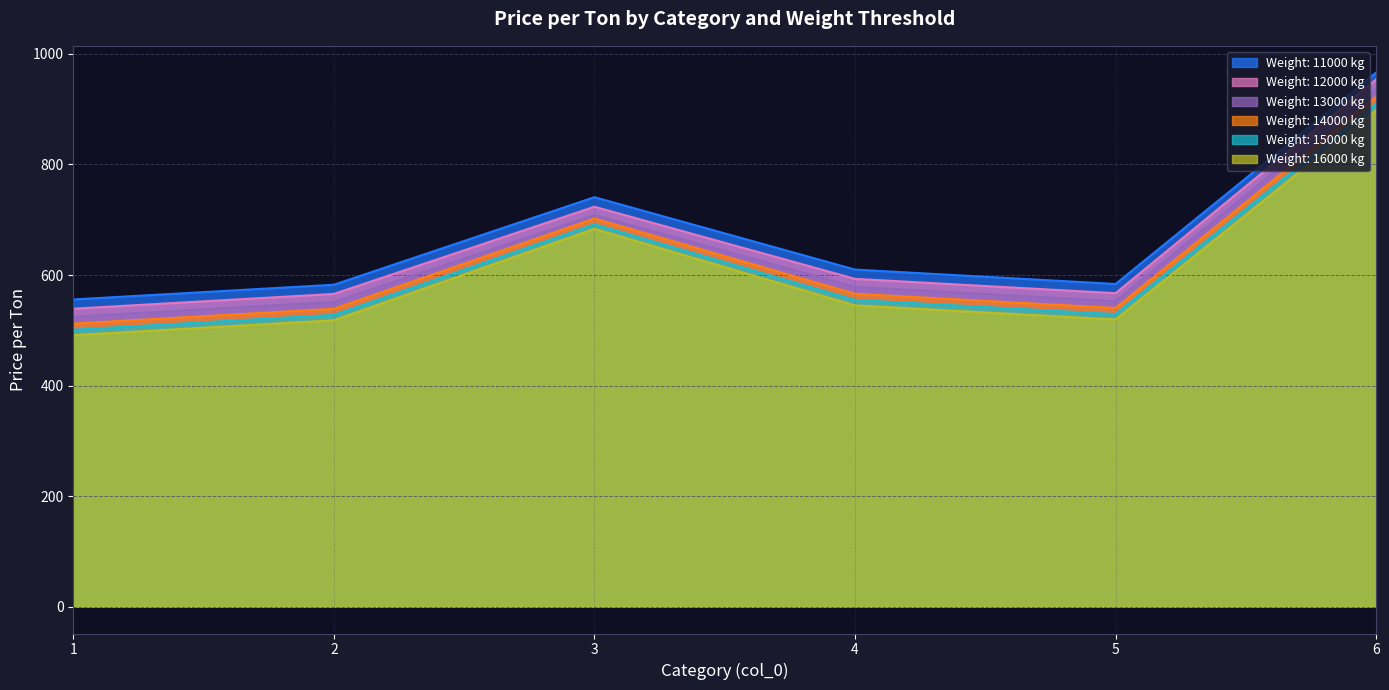

How many lines are shown in the chart?

6